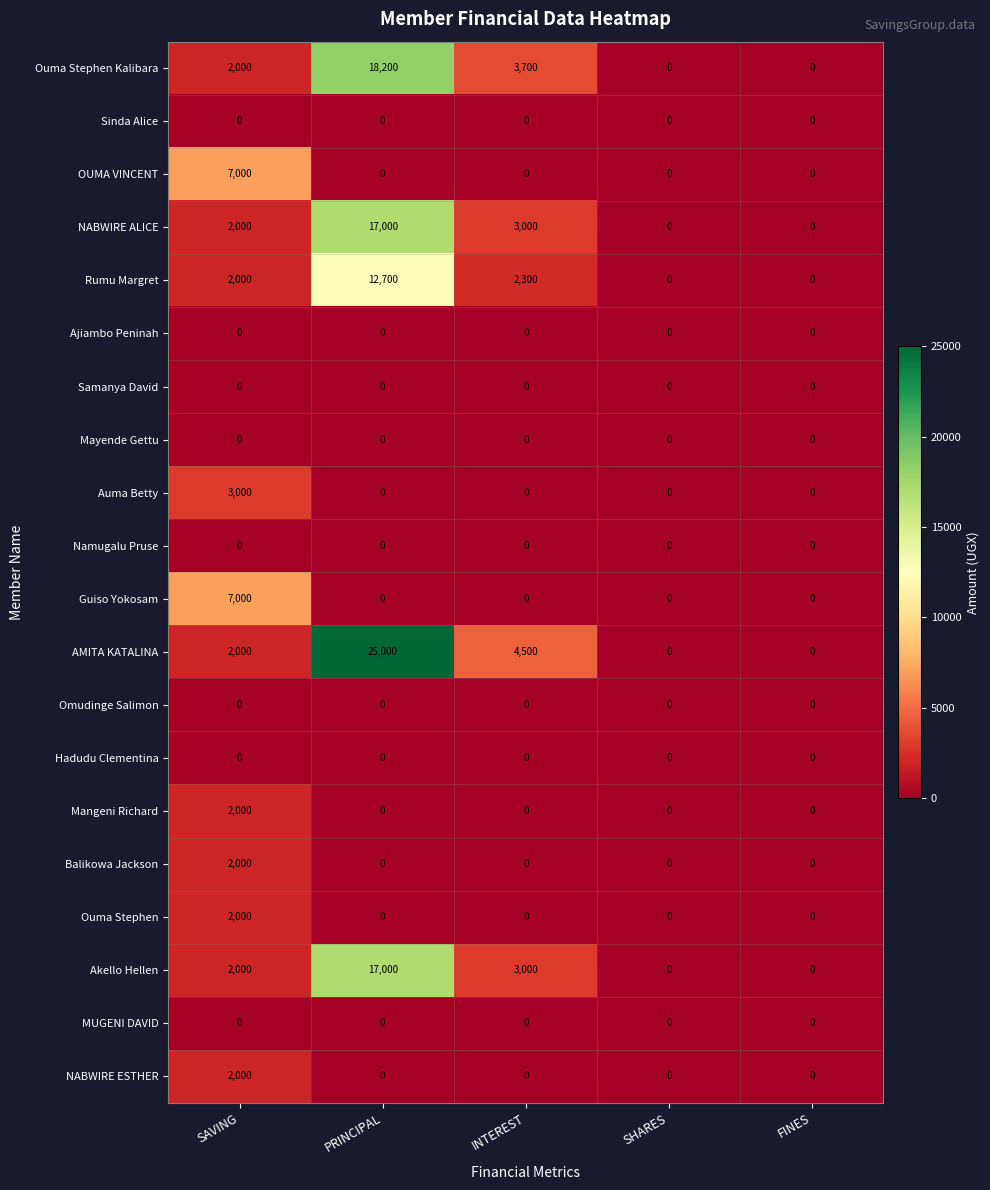

At which label does Mangeni Richard reach its peak?

SAVING